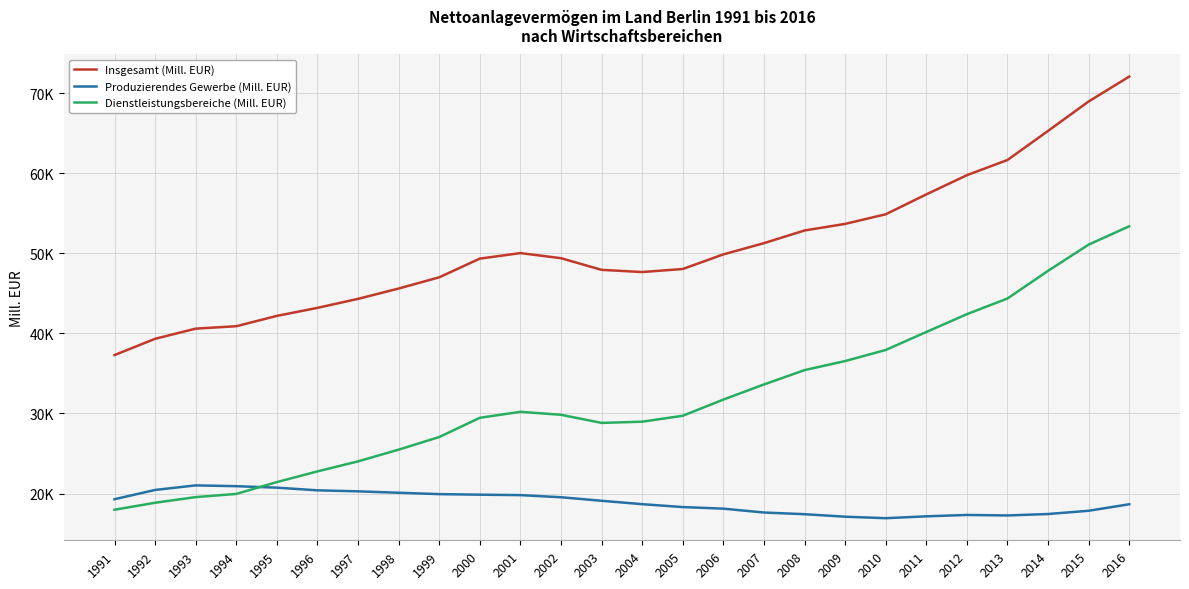

Between 2007 and 1991, which is larger?

2007